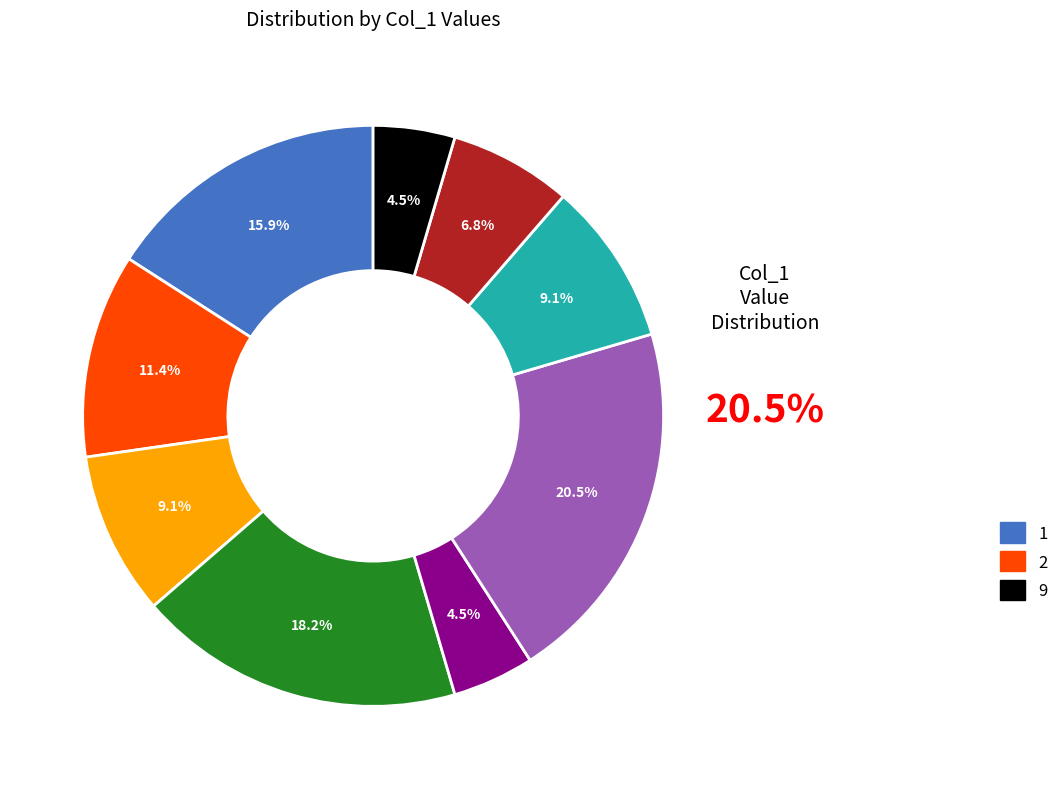

Does any single category account for the majority?

No